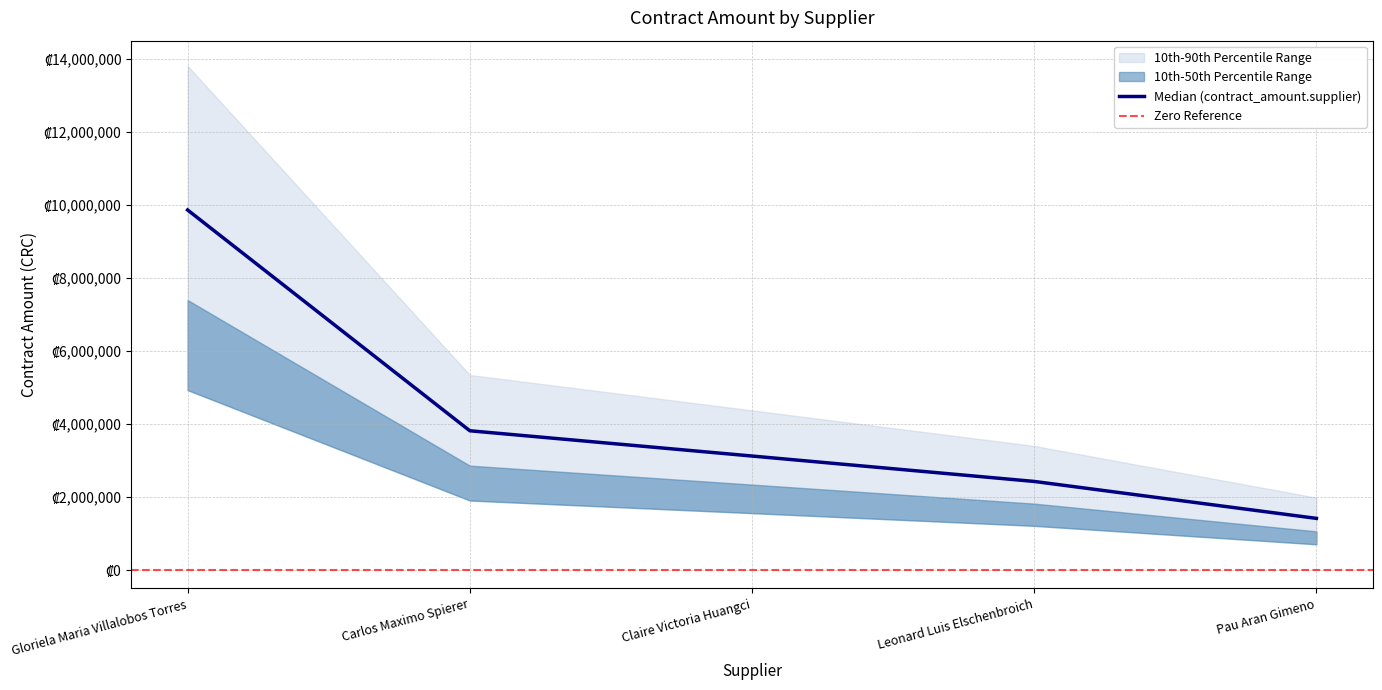

True or false: contract_count.supplier has more than 2 interior local peaks.

False